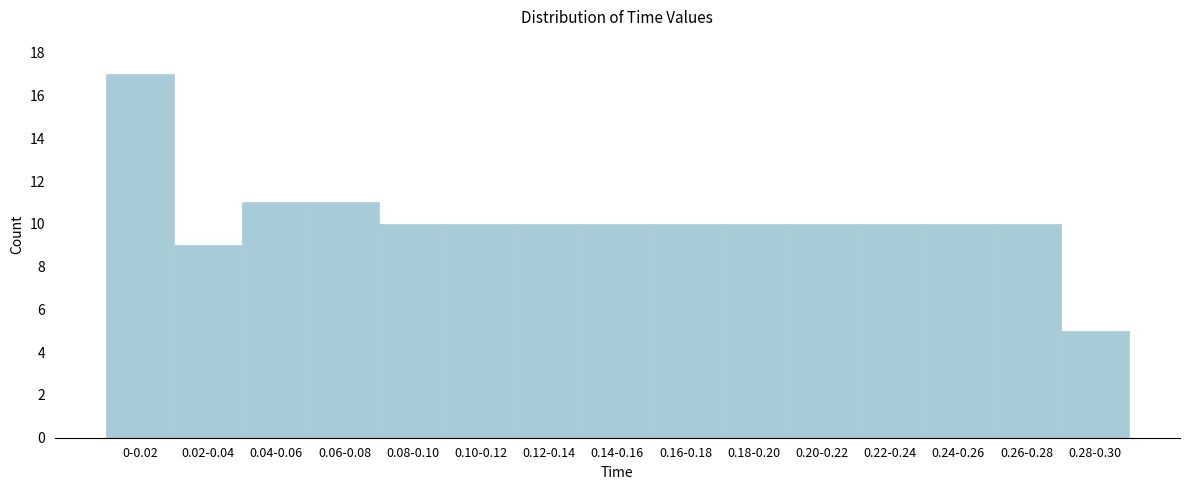

Reading left to right, transcribe all the data shown in this chart.

0-0.02=17	0.02-0.04=9	0.04-0.06=11	0.06-0.08=11	0.08-0.10=10	0.10-0.12=10	0.12-0.14=10	0.14-0.16=10	0.16-0.18=10	0.18-0.20=10	0.20-0.22=10	0.22-0.24=10	0.24-0.26=10	0.26-0.28=10	0.28-0.30=5